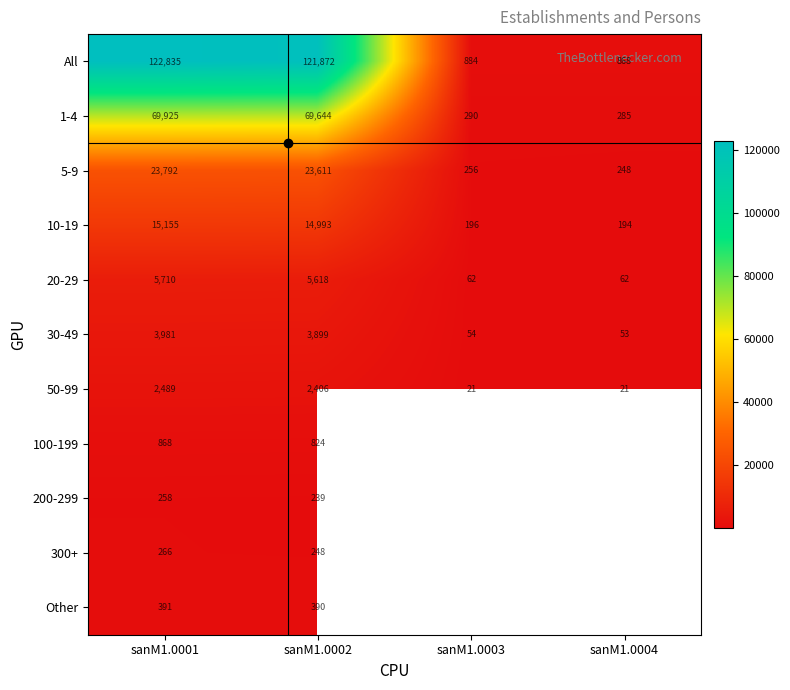

How many categories are shown in the chart?

4